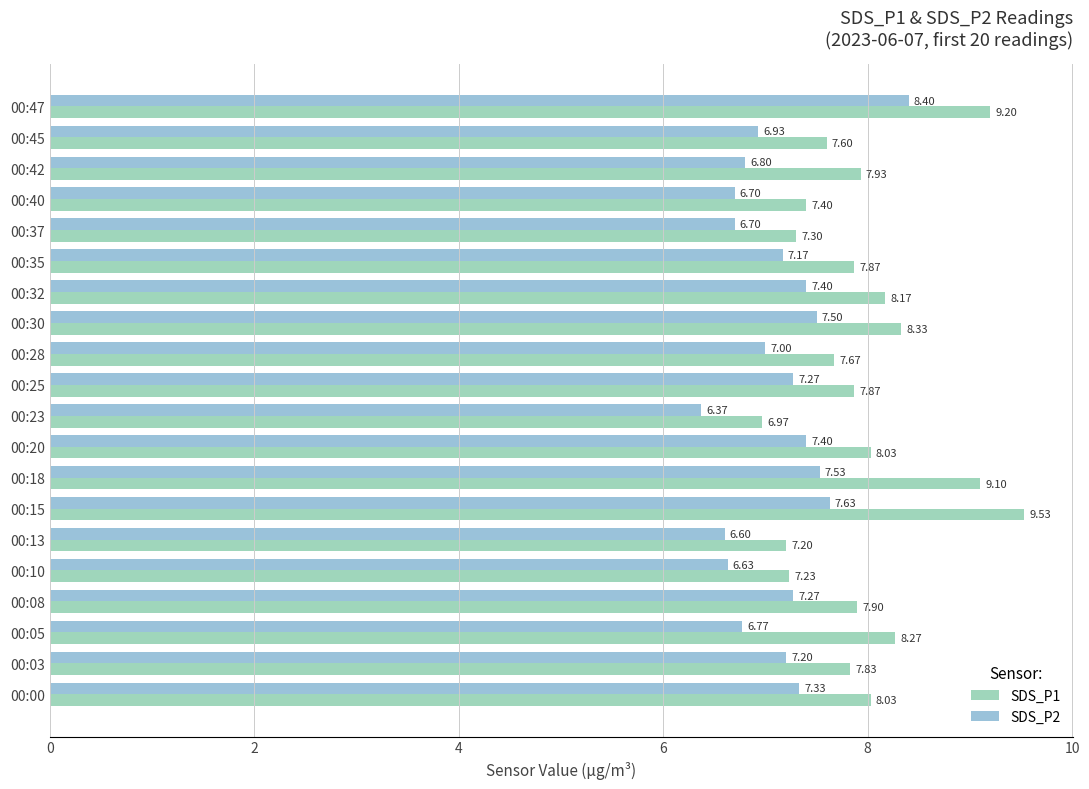

Which series changed the most between 00:15 and 00:28?

SDS_P1